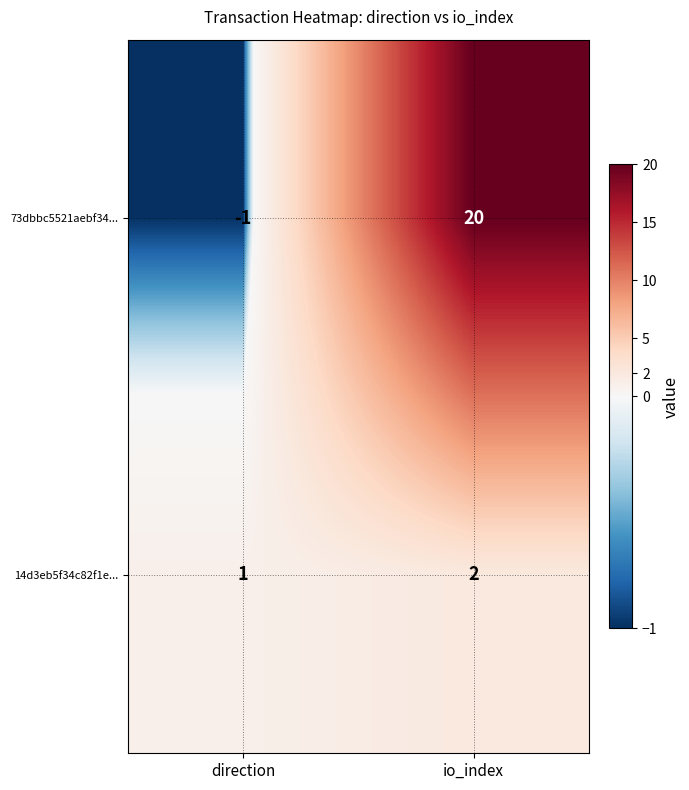

How many categories are shown in the chart?

2